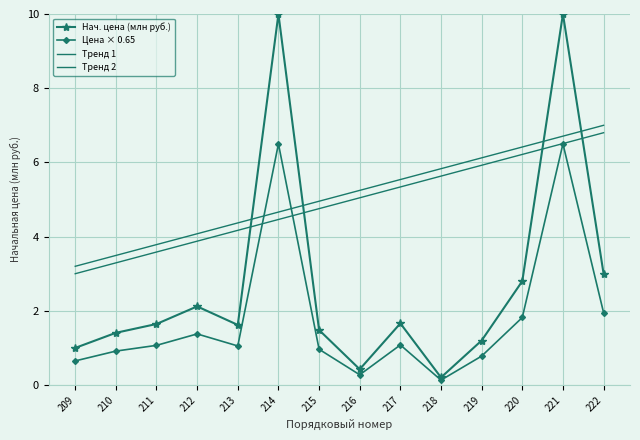

True or false: Тренд 2 has more than 0 points higher than both neighbors.

False